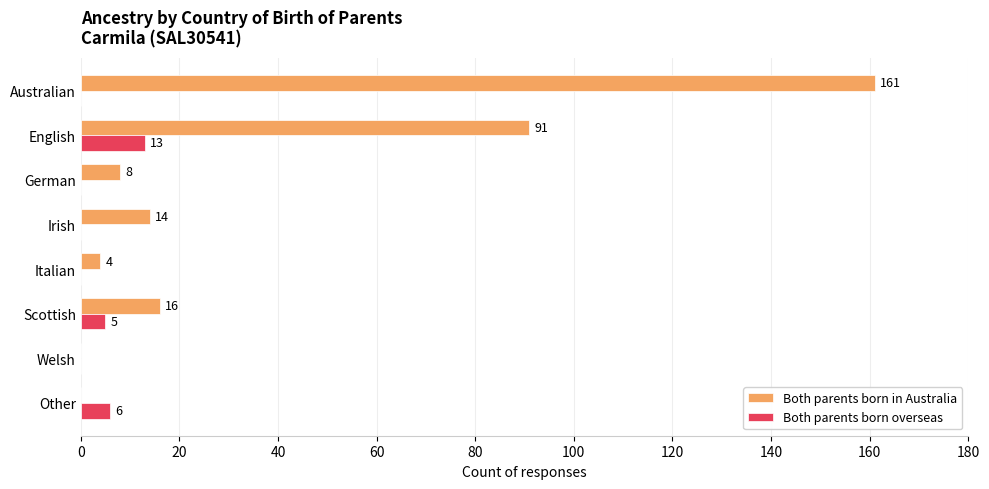

The value of Both parents born in Australia at Scottish is 16. True or false?

True